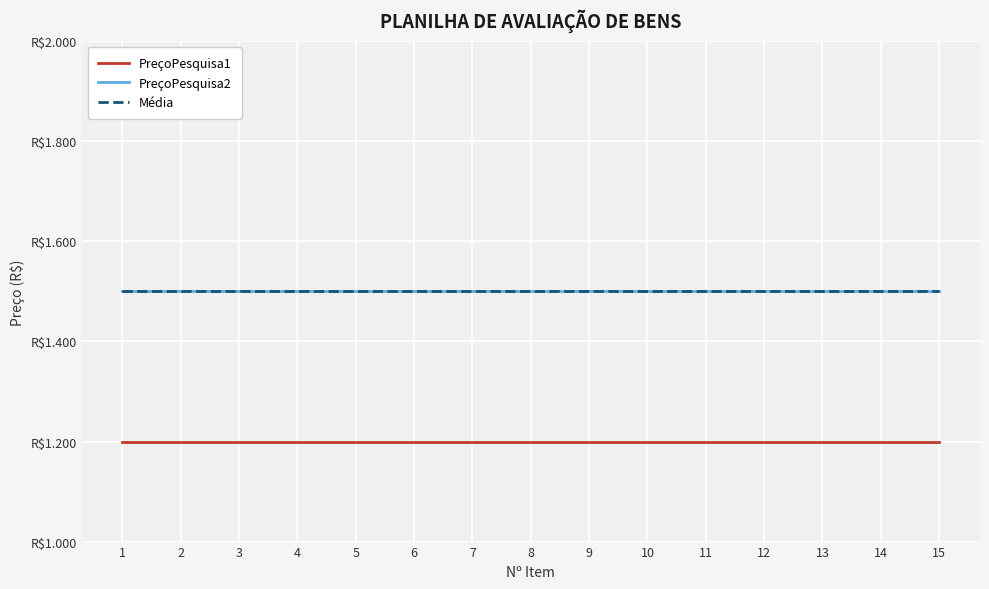

Is this an area chart (filled region under the line)?

No